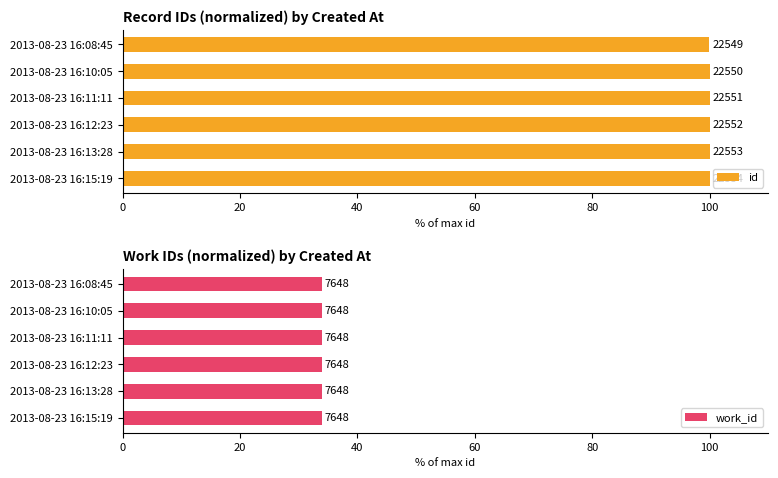

True or false: id has a value of 28.3 at 2013-08-23 16:15:19.

False